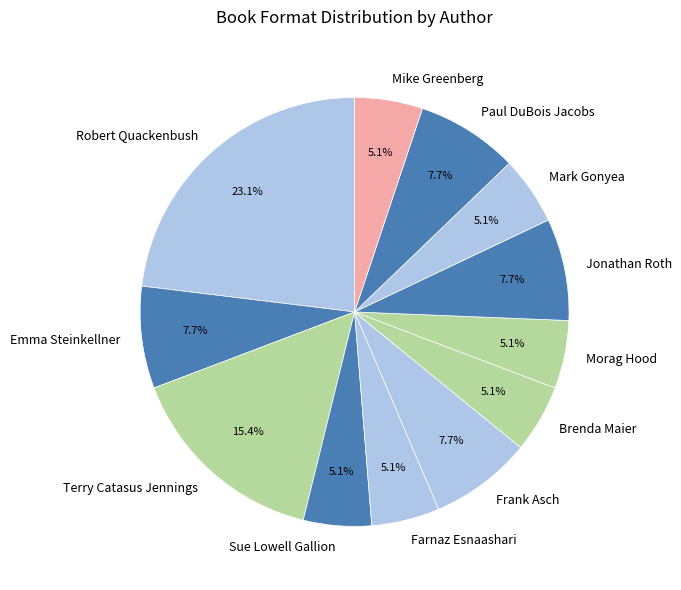

What is the largest slice in the pie chart?

Robert Quackenbush